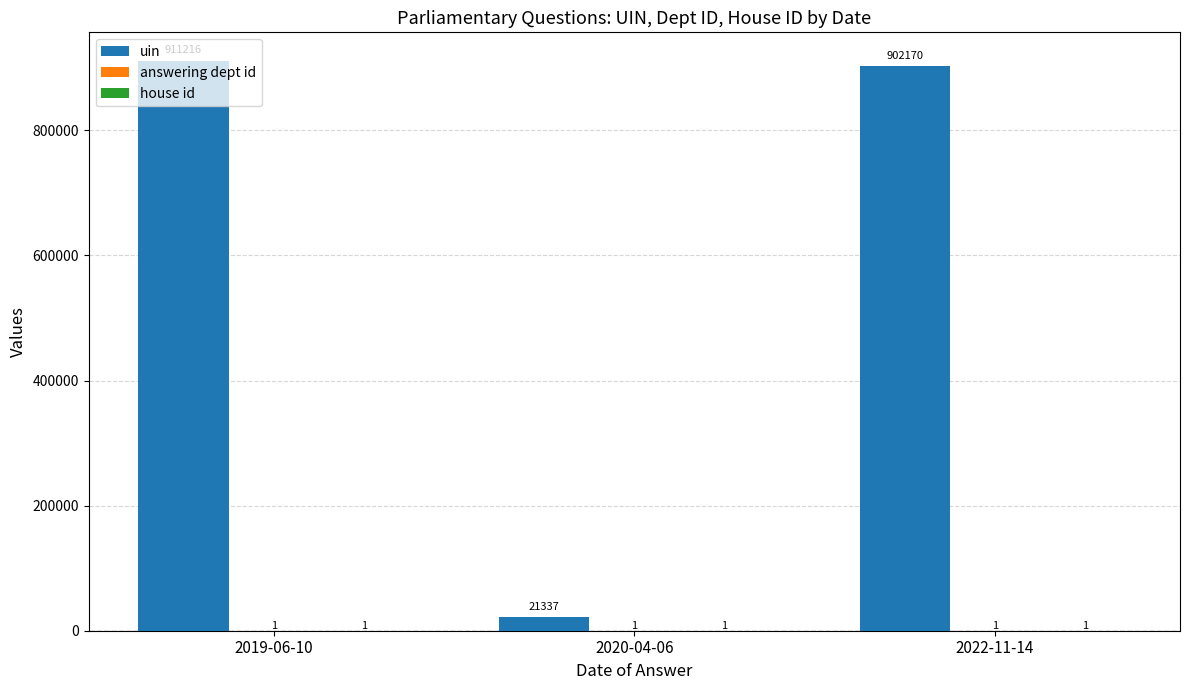

At which category is the sum across all series the highest?

2019-06-10